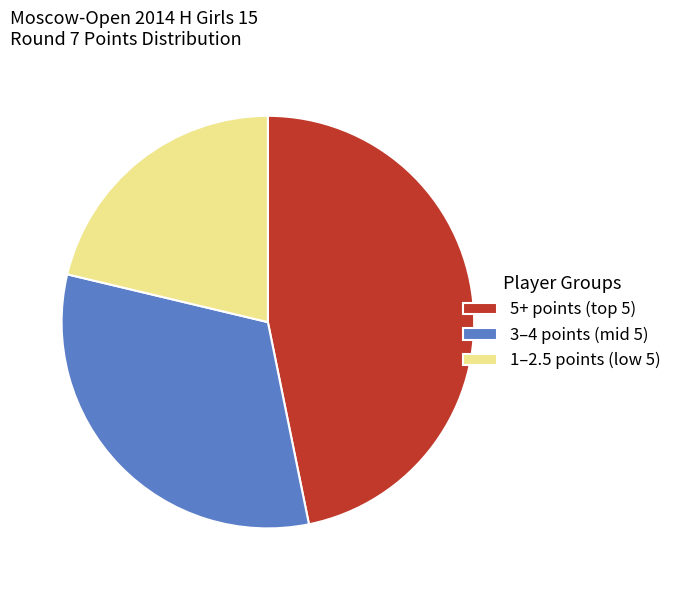

Rank the categories by value from lowest to highest.

1–2.5 points (low 5), 3–4 points (mid 5), 5+ points (top 5)